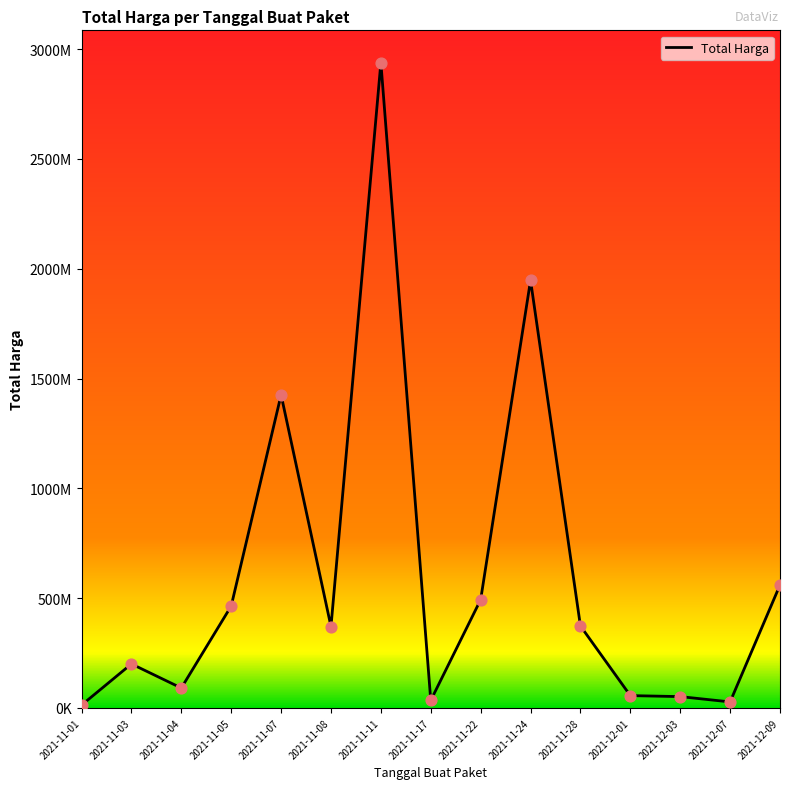

Approximately how many times larger is the value at 2021-11-03 compared to 2021-11-24?

0.1